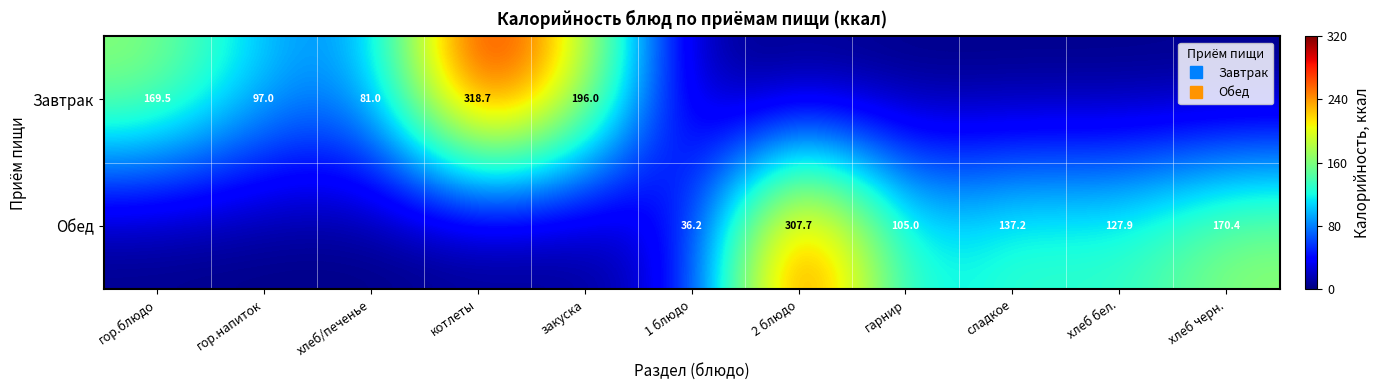

At which category does the chart reach its minimum across all series?

1 блюдо